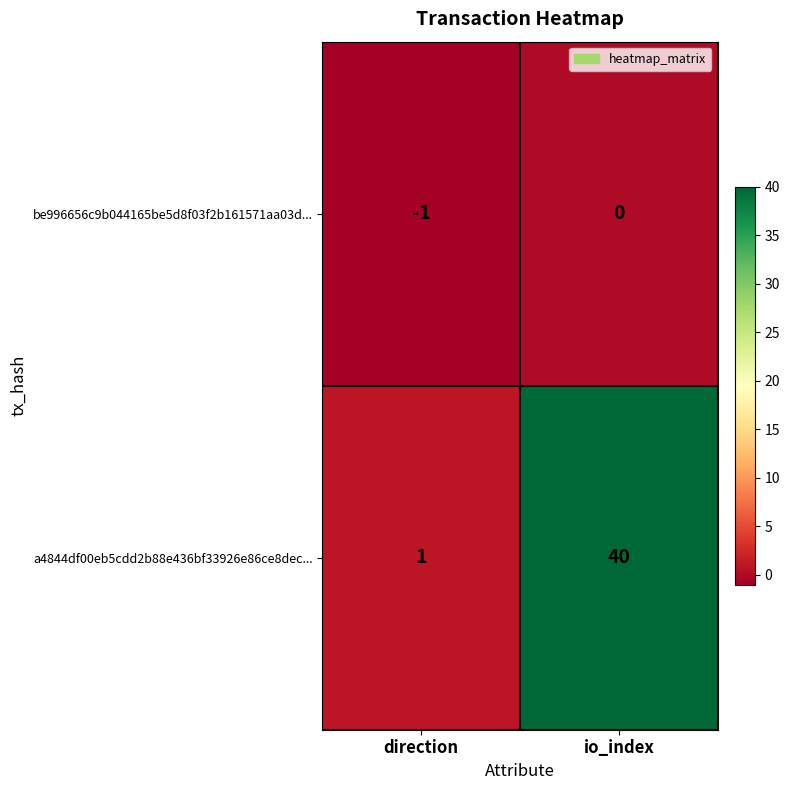

At which label is a4844df00eb5cdd2b88e436bf33926e86ce8dec... closest to 20?

direction